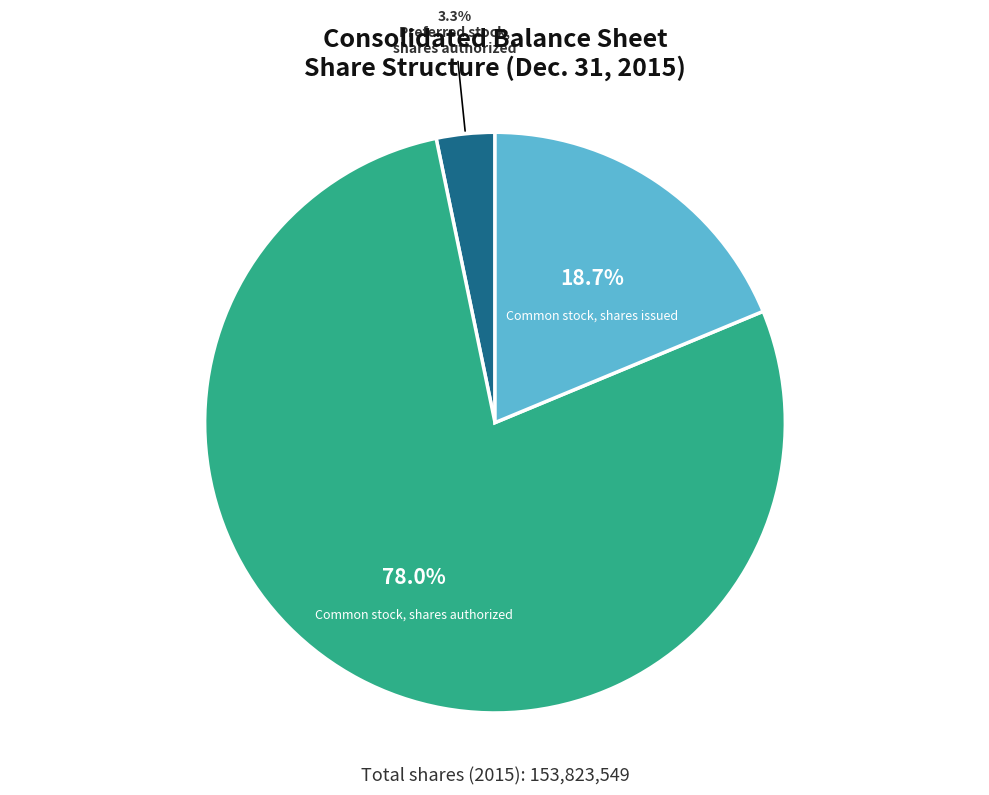

Is there any slice that represents more than half of the pie?

Yes